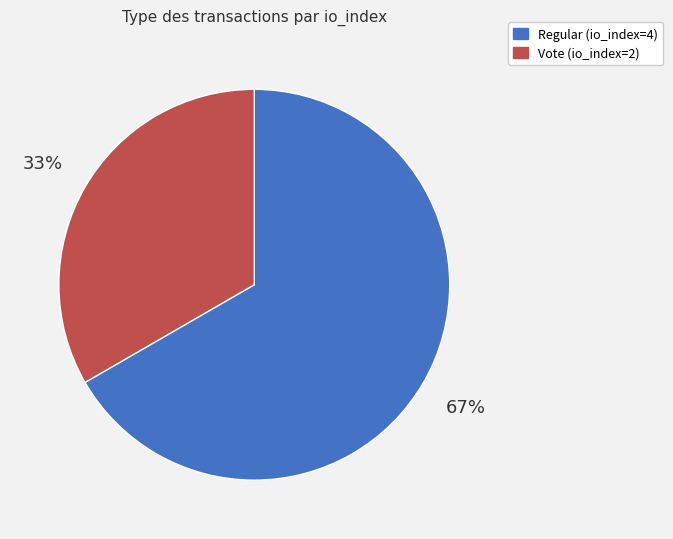

Do Regular (io_index=4) and Vote (io_index=2) together represent more than half of the pie?

Yes